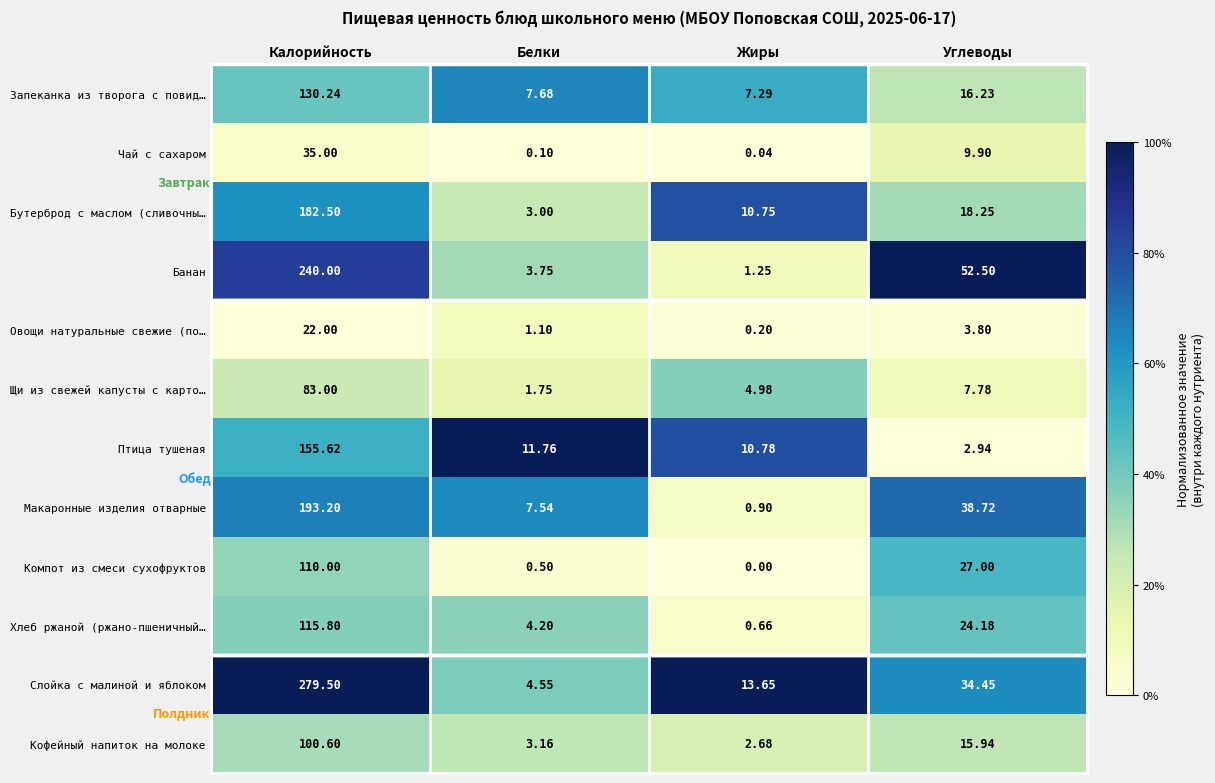

Which category has the highest value across all series?

Калорийность